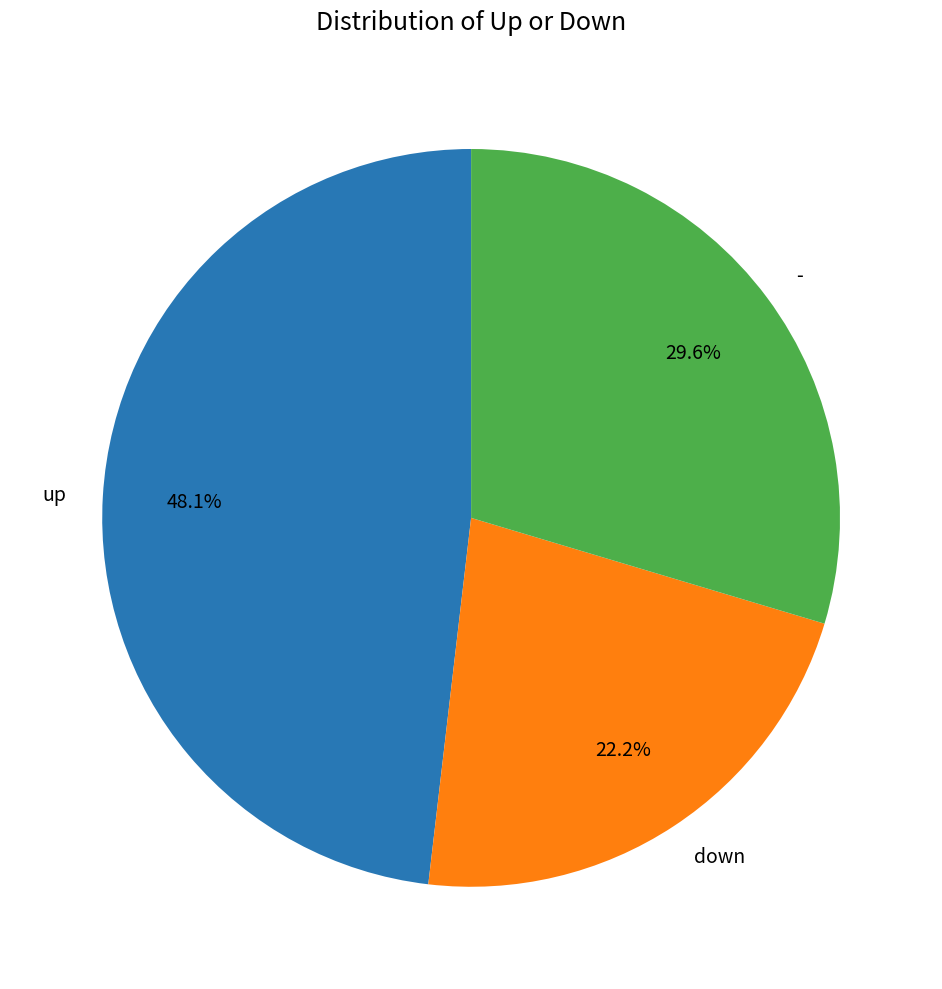

Is it true that down is 22% of the pie?

True